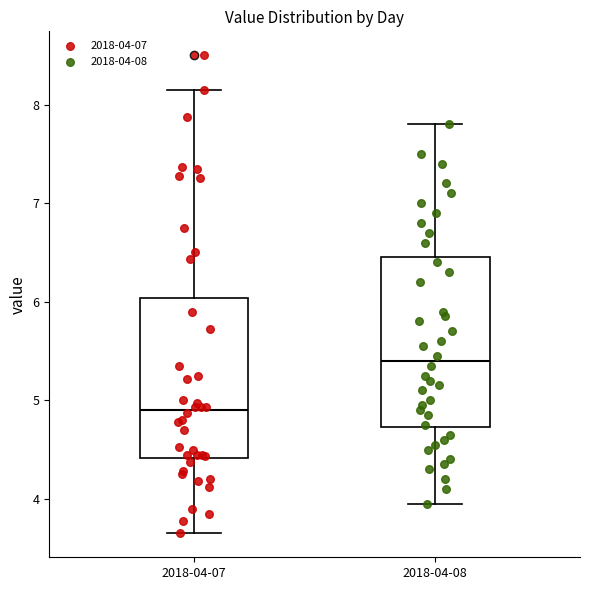

Which box is the tallest, from its lower edge to its upper edge?

2018-04-08